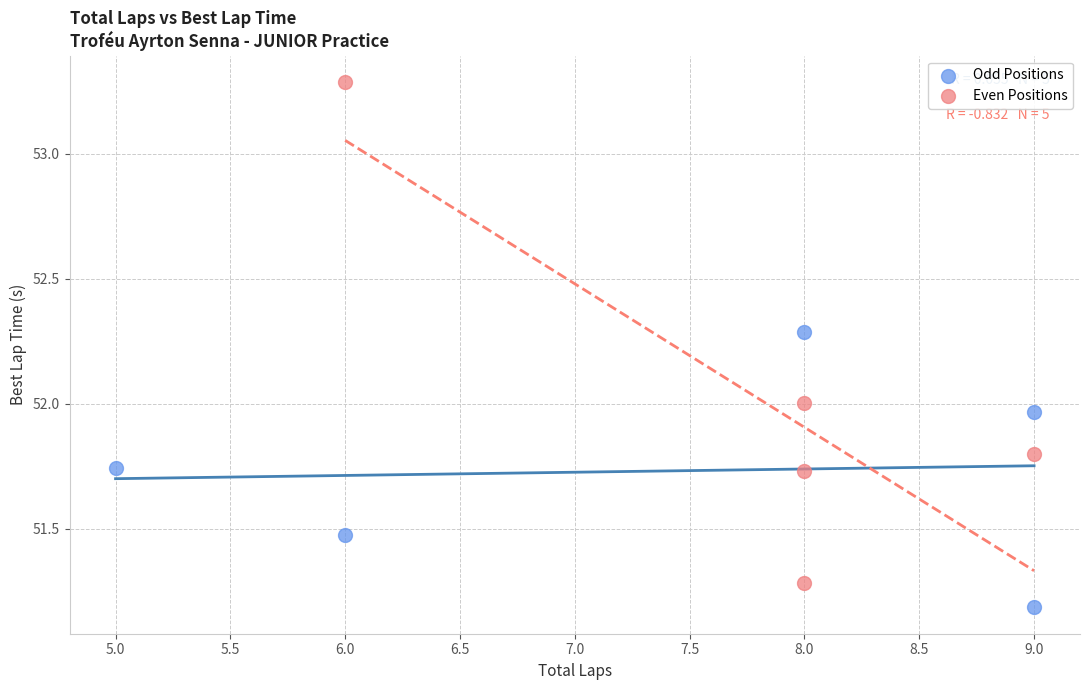

Which series contains the lowest Y value?

Odd Positions